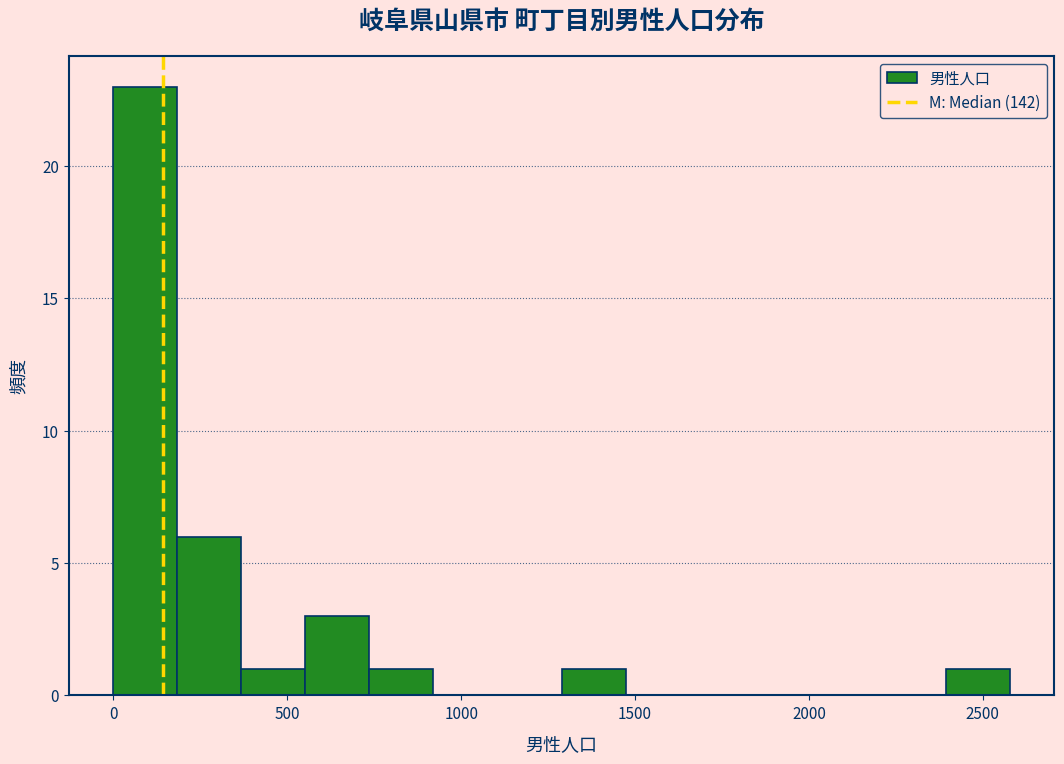

Read against the x-axis, roughly where is the centre of the tallest bar?

100